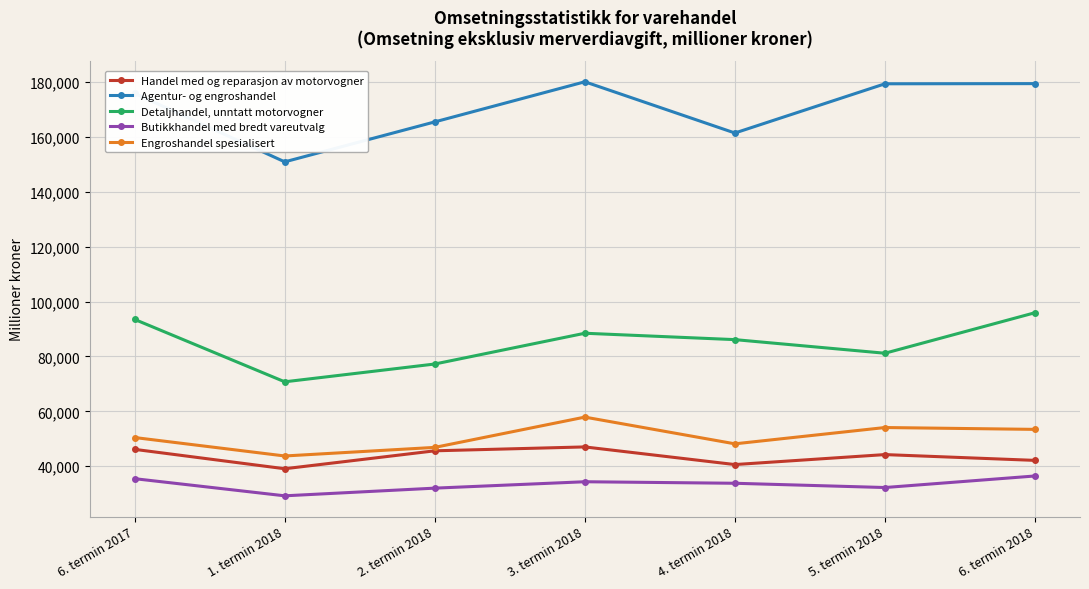

How many data points does each series have?

7